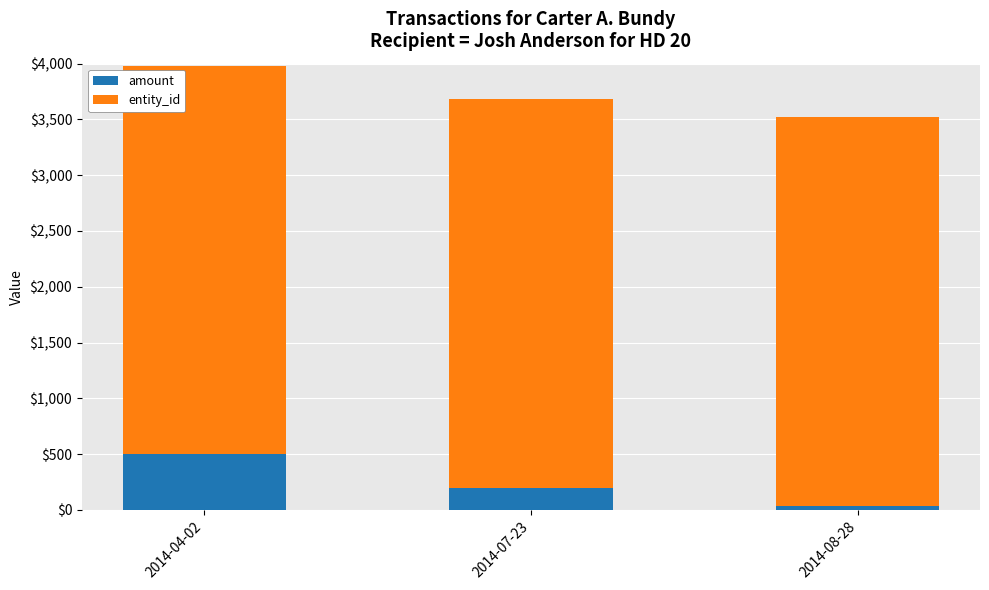

Reading right to left, transcribe the values for amount.

36	200	500